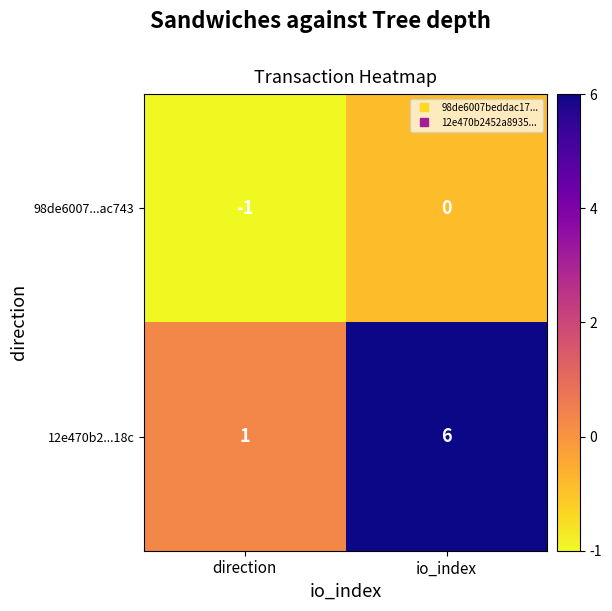

Rank the series by their average value, from lowest to highest.

98de6007...ac743, 12e470b2...18c